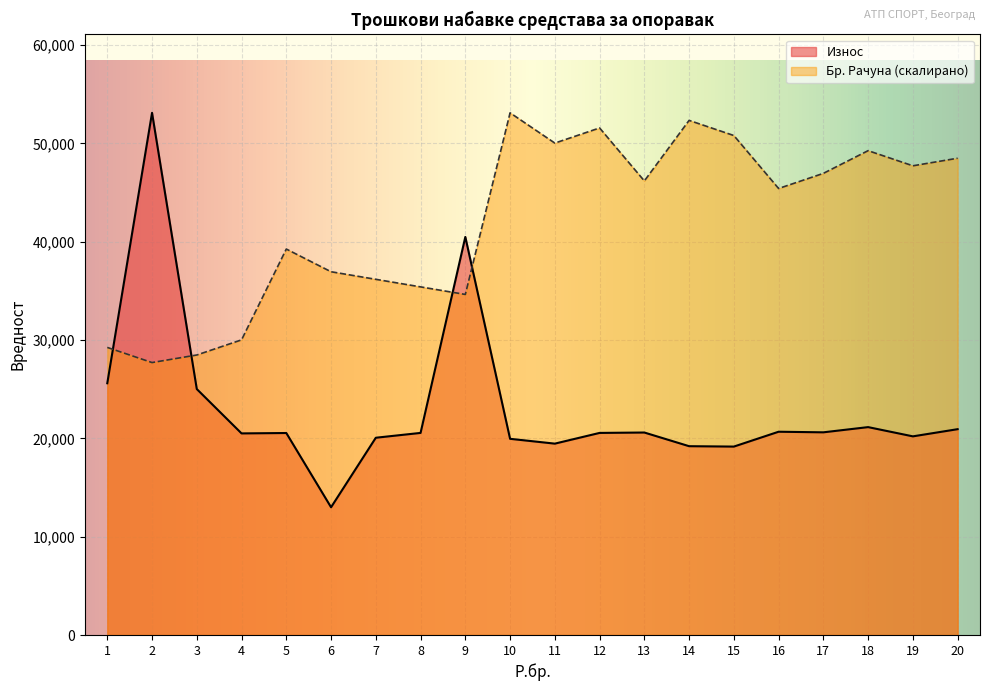

What is the value of the Износ point at the 3rd from the left?

25010.0